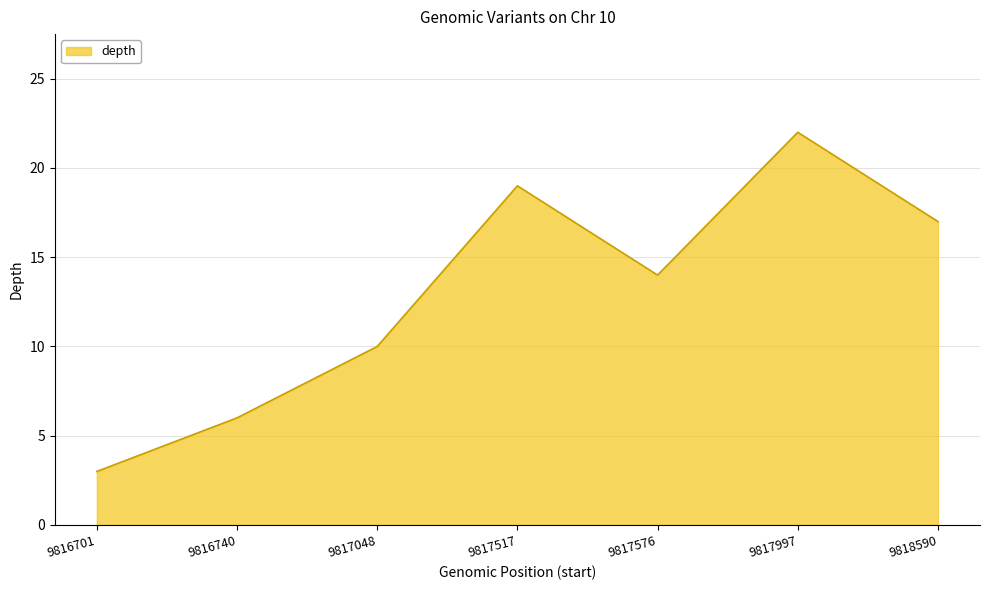

Where is the first local minimum?

9817576